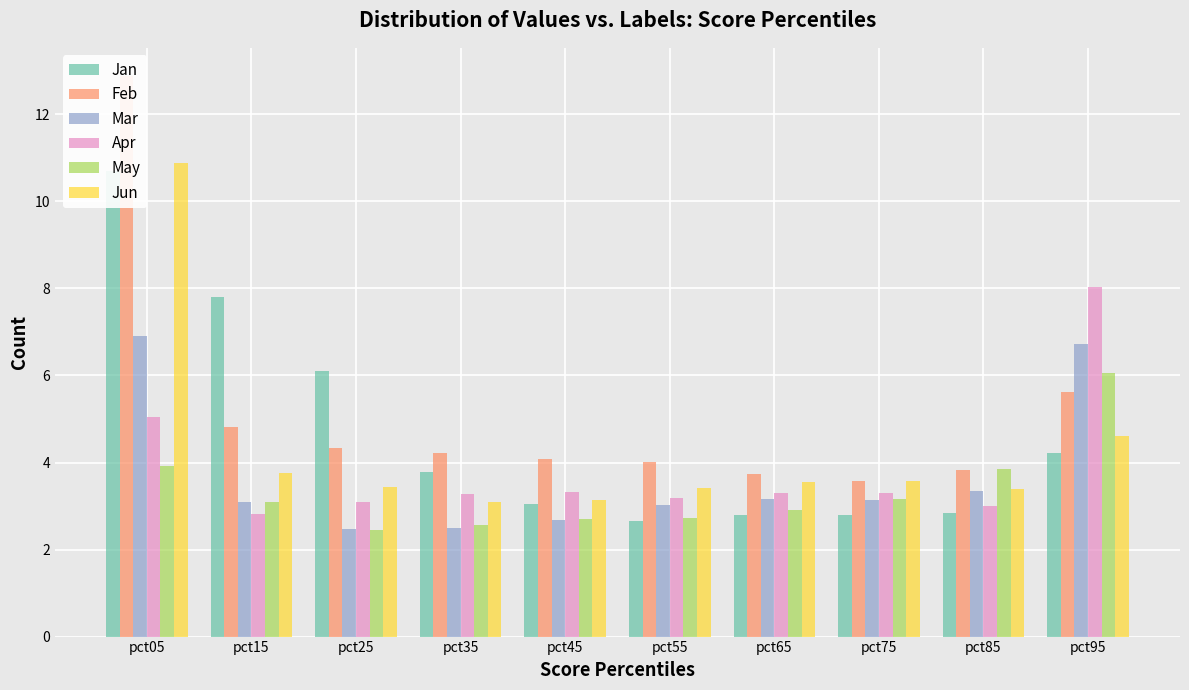

What is the difference between the Feb values at pct35 and pct85?

0.4